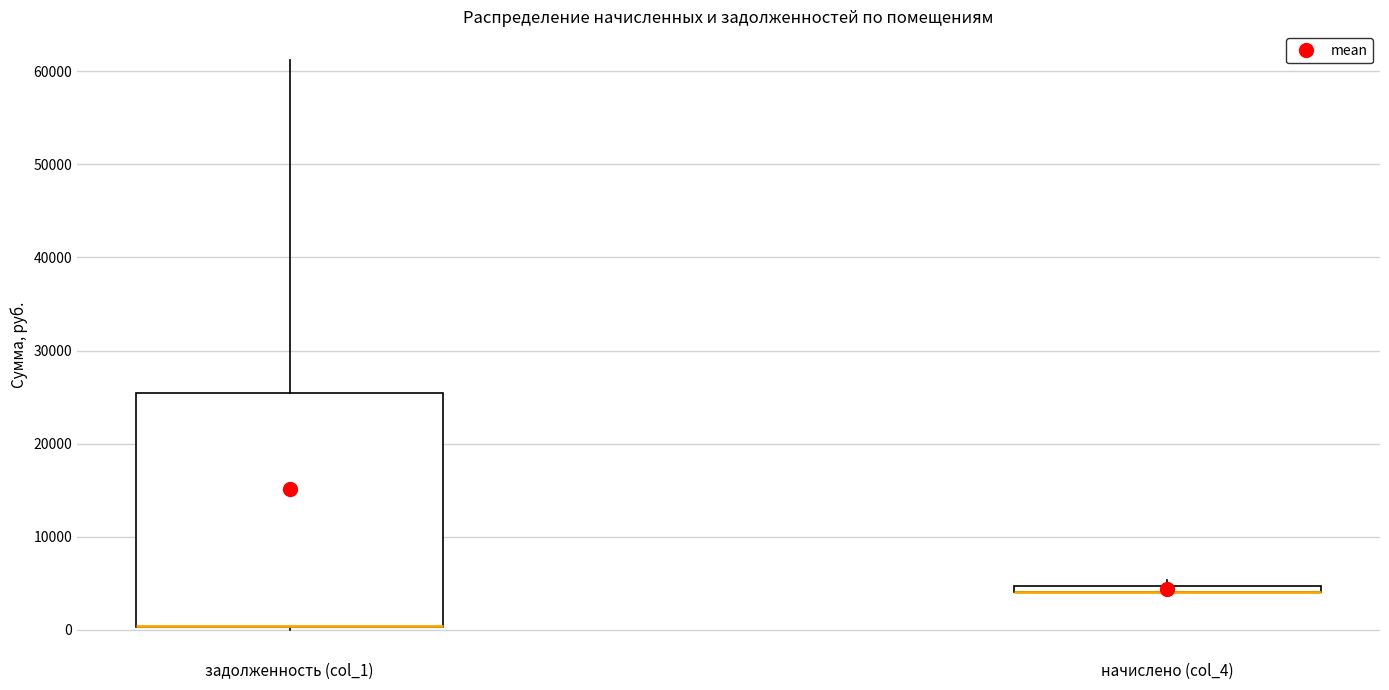

Which box is the tallest, from its lower edge to its upper edge?

задолженность (col_1)